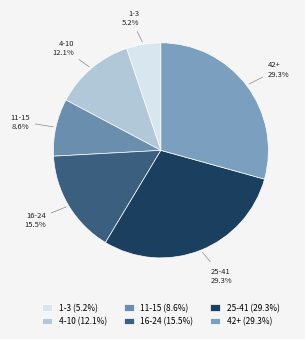

What percentage do 25-41 and 1-3 together represent?

34.5%